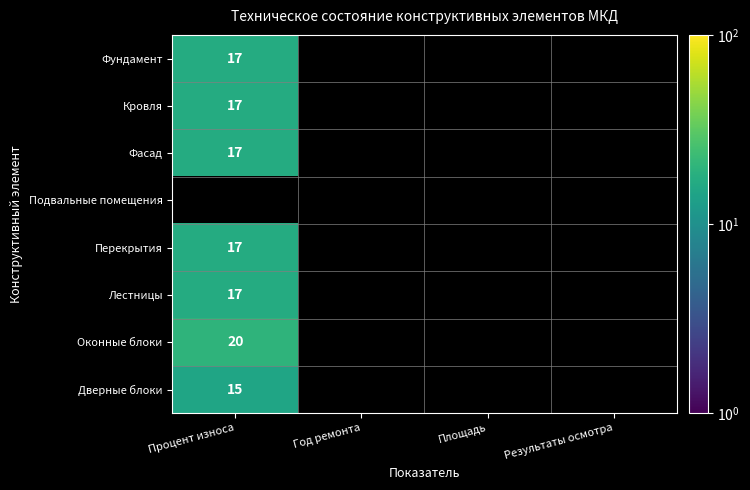

Is it true that Оконные блоки equals 20 at Процент износа?

True